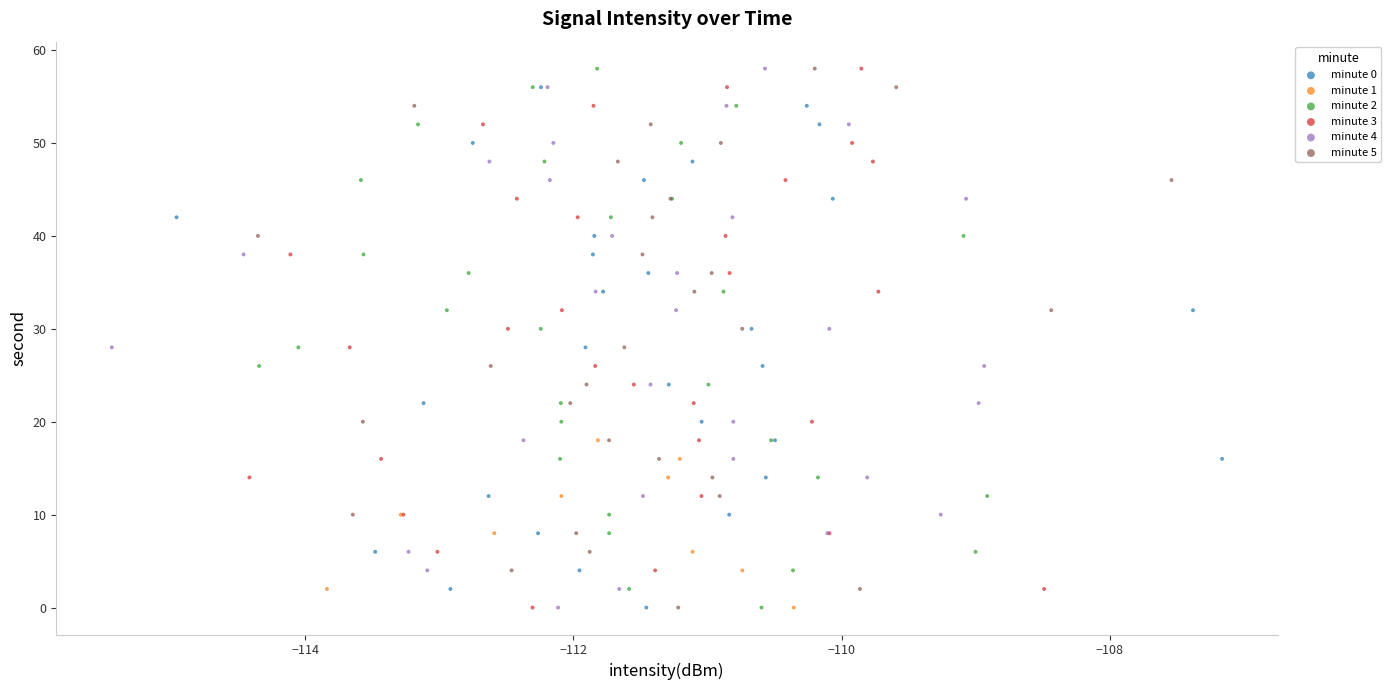

What are all the series names shown in the legend?

minute 0, minute 1, minute 2, minute 3, minute 4, minute 5